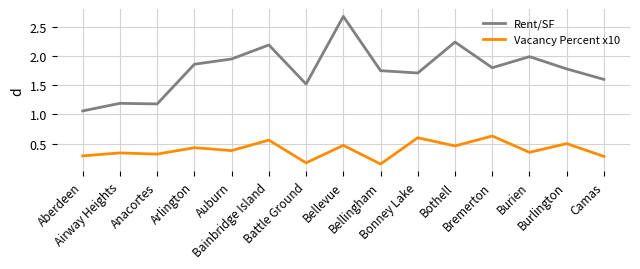

Which series has the widest spread of values?

Rent/SF